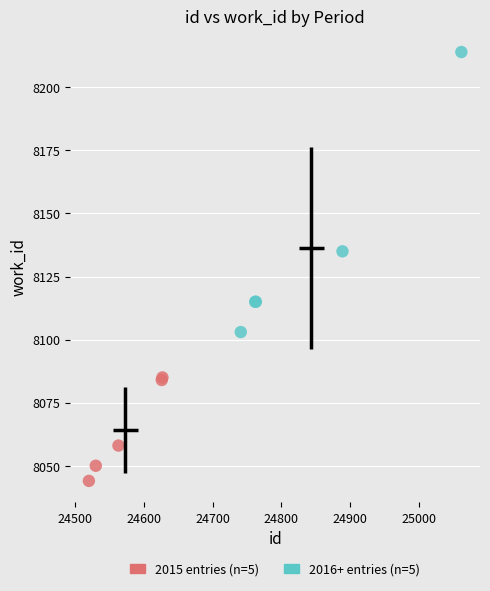

Which series contains the highest Y value?

2016+ entries (n=5)